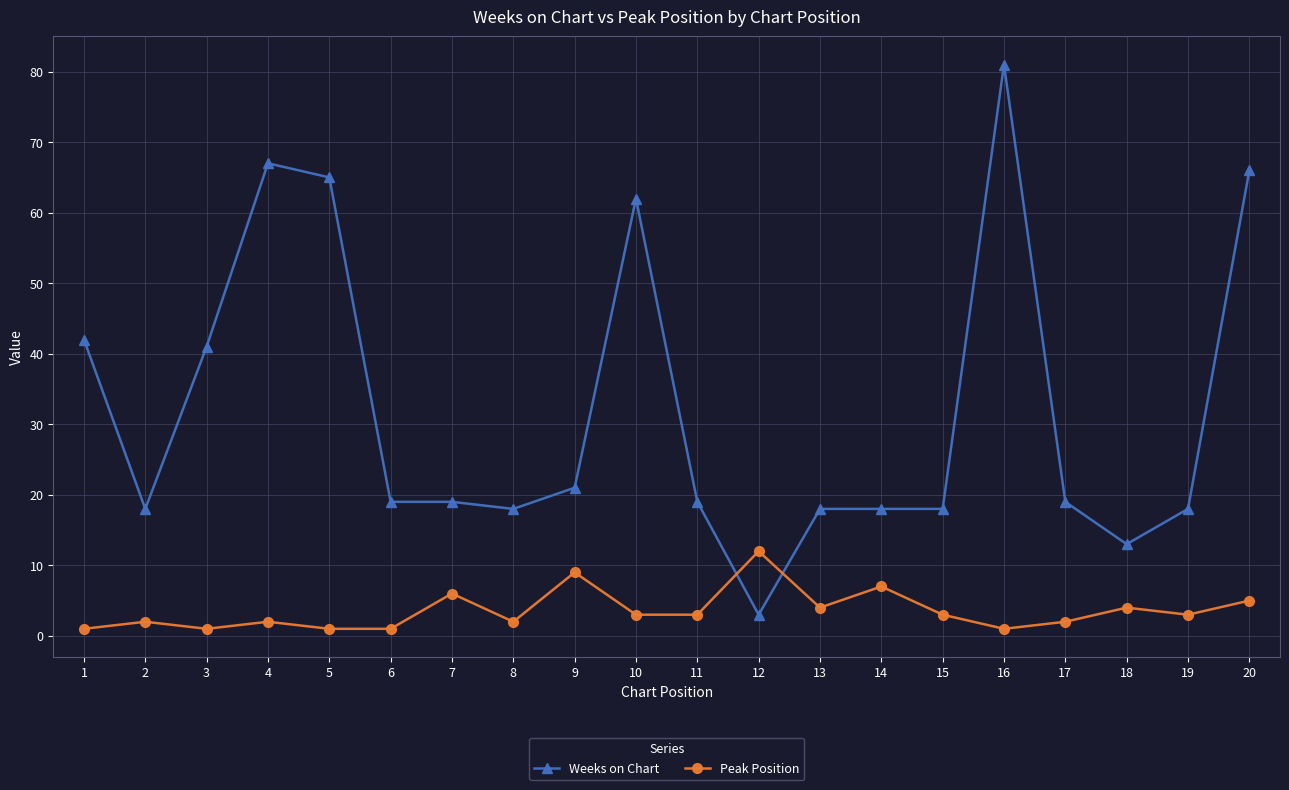

What is the average value of the Weeks on Chart series?

32